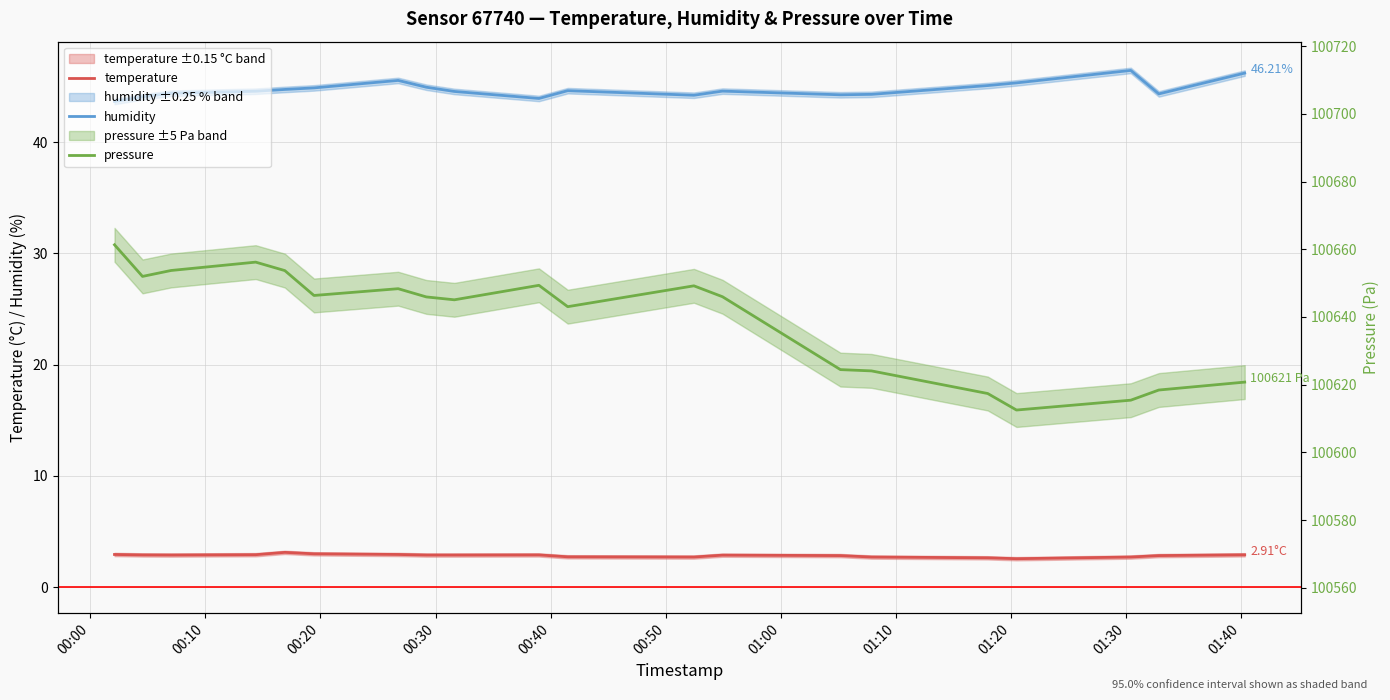

True or false: pressure and humidity cross at least once.

False